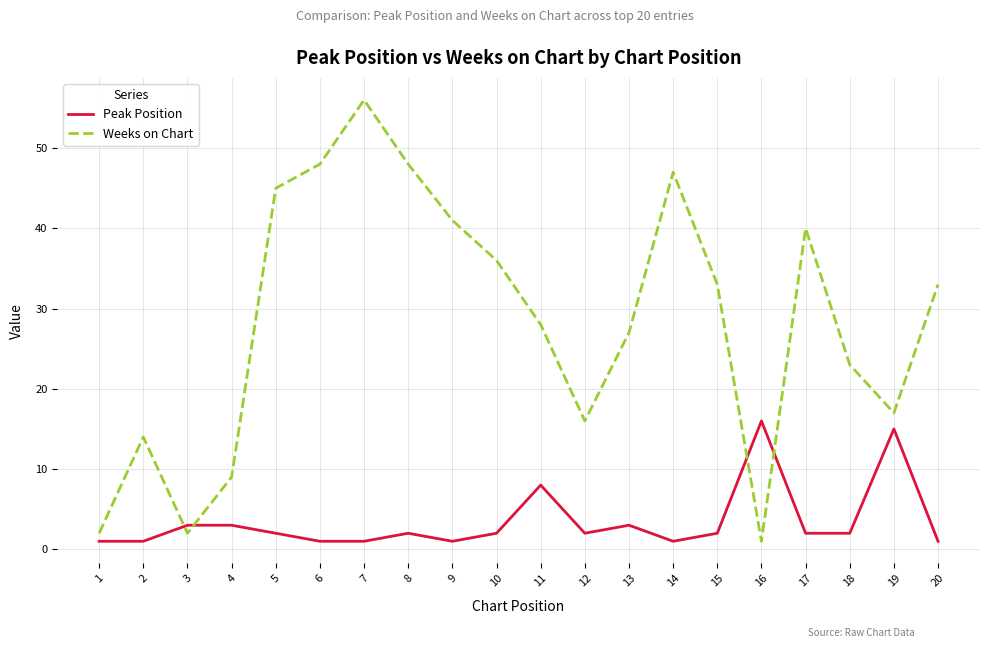

Reading right to left, transcribe all the data shown in this chart.

Peak Position: 1	15	2	2	16	2	1	3	2	8	2	1	2	1	1	2	3	3	1	1
Weeks on Chart: 33	17	23	40	1	33	47	27	16	28	36	41	48	56	48	45	9	2	14	2